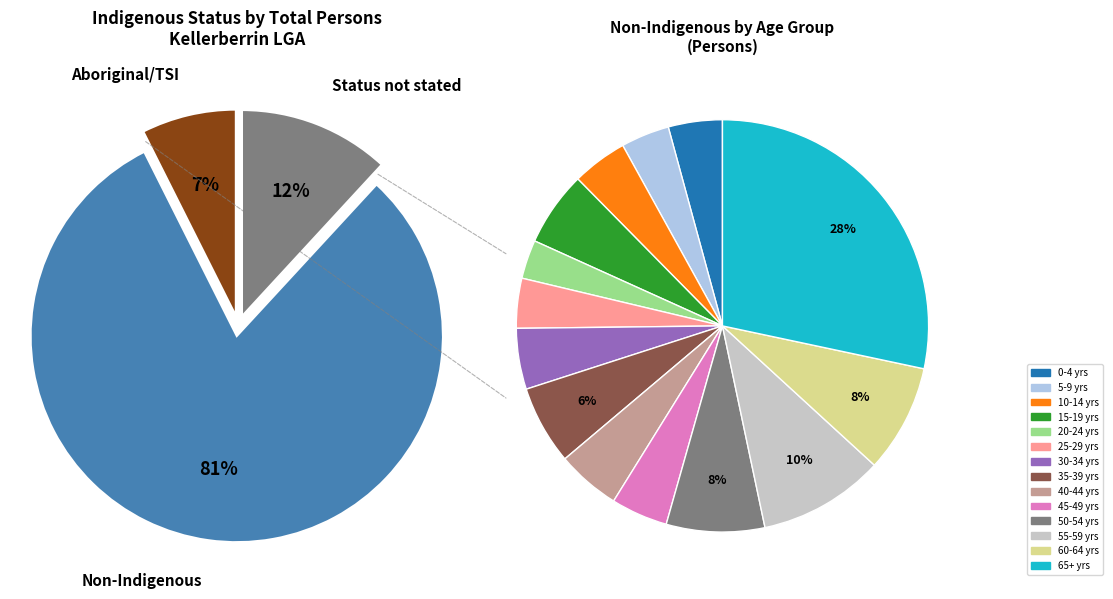

The Indigenous status not stated slice represents 12% of the pie. True or false?

True